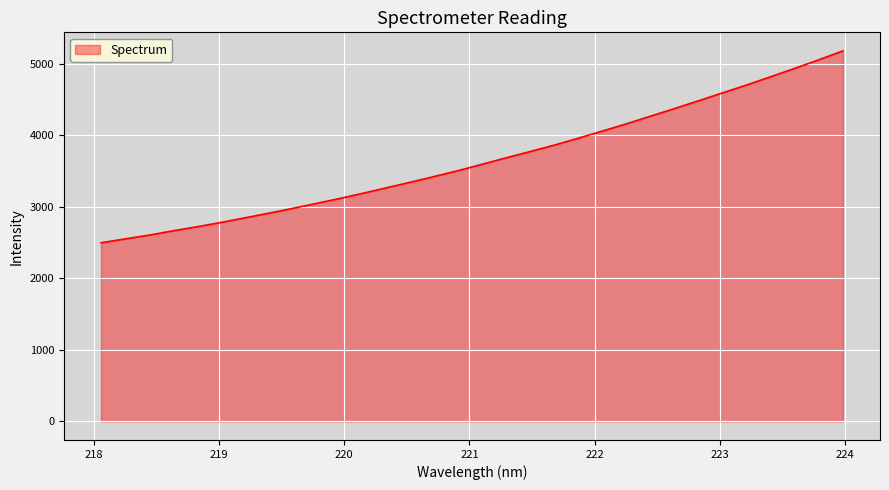

How many lines are shown in the chart?

1